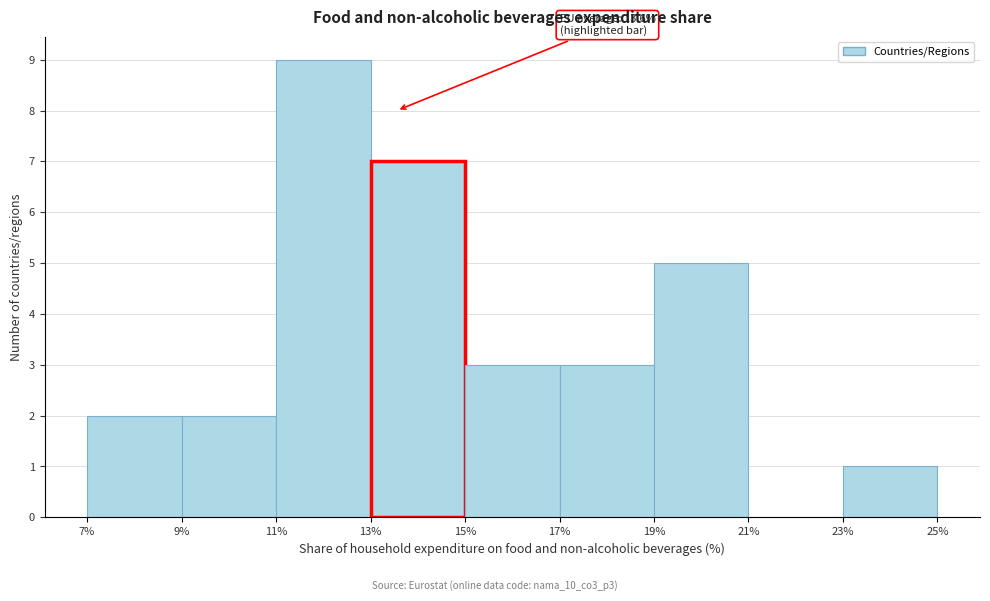

Over which range of the x-axis is the bar tallest?

11% to 13%